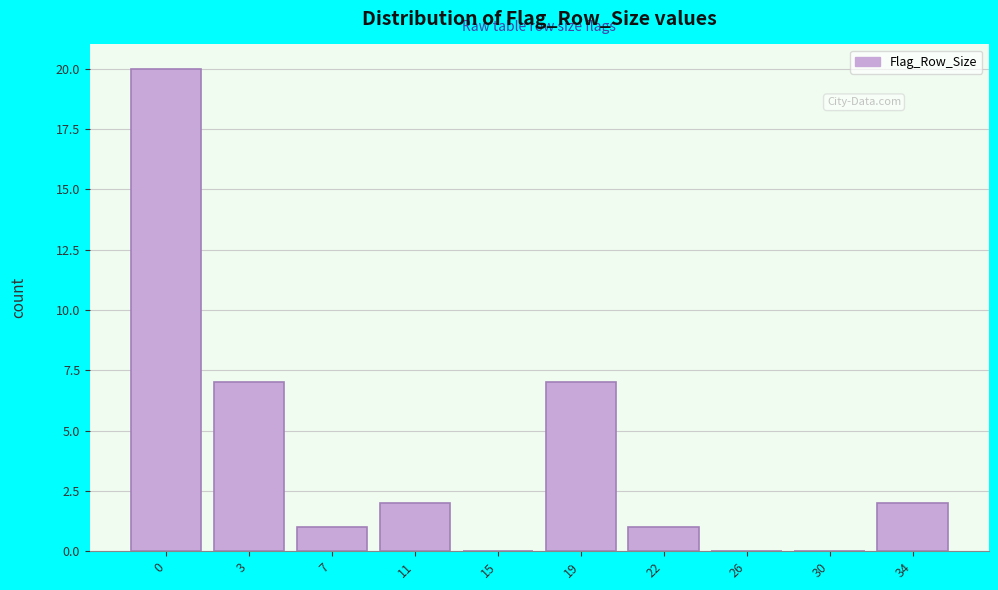

Reading right to left, list all the values displayed in this chart.

34=2	30=0	26=0	22=1	19=7	15=0	11=2	7=1	3=7	0=20